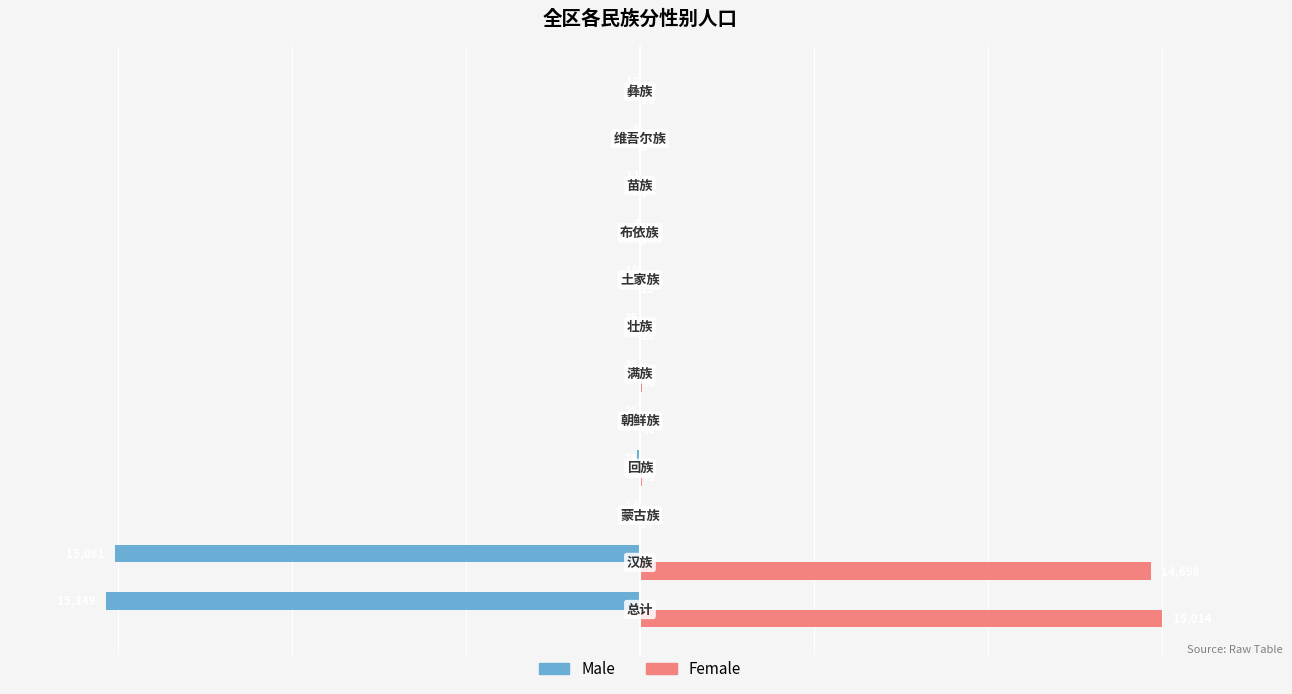

Which series has the largest total across all categories?

Female